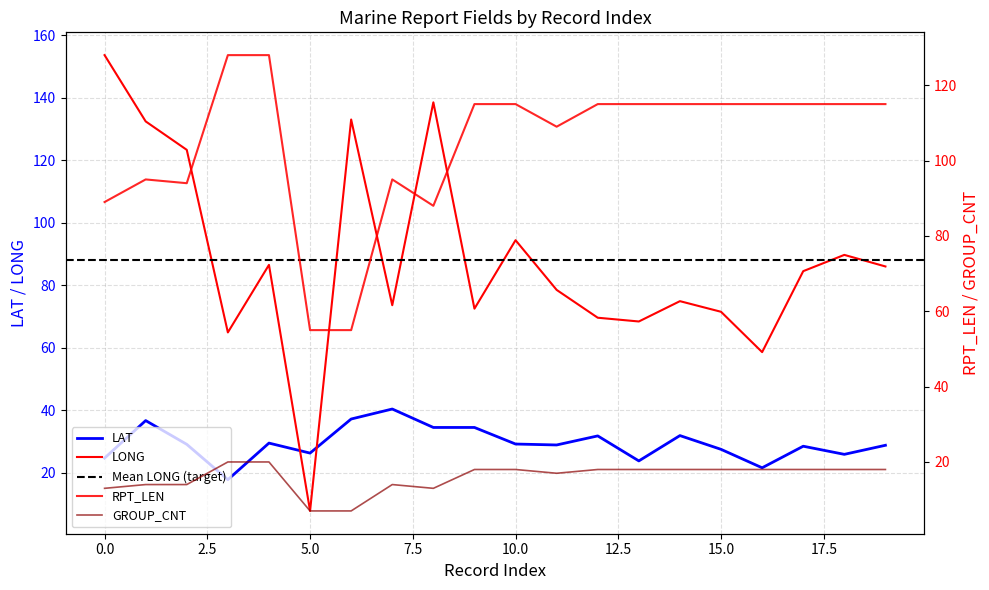

At which label does GROUP_CNT reach its peak?

3